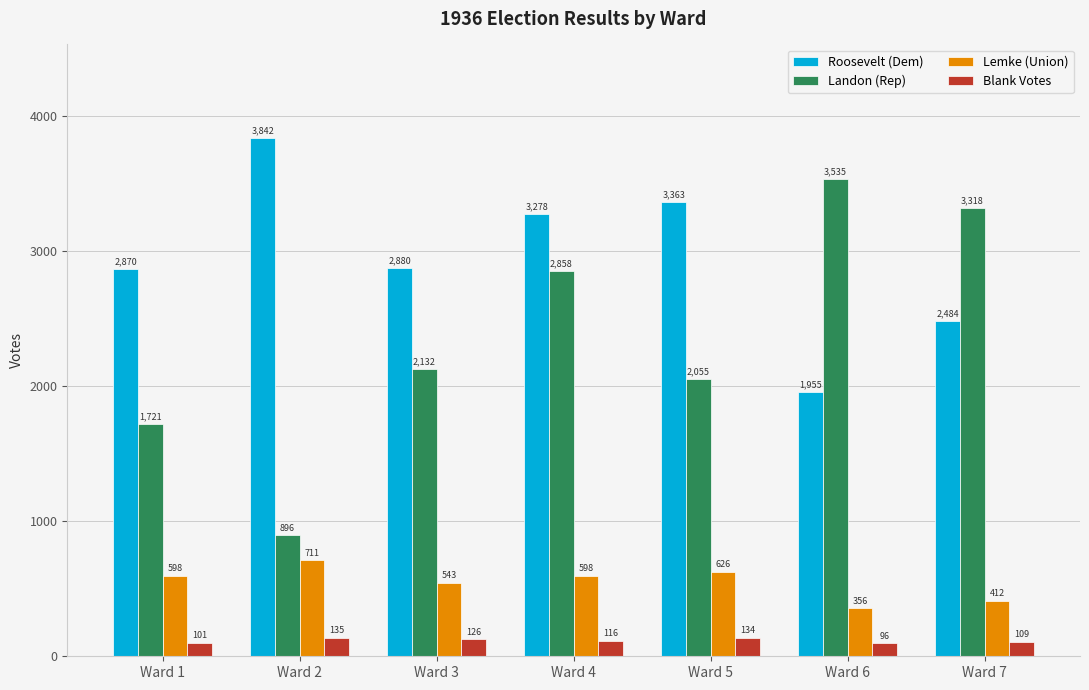

What are all the series names shown in the legend?

Roosevelt (Dem), Landon (Rep), Lemke (Union), Blank Votes